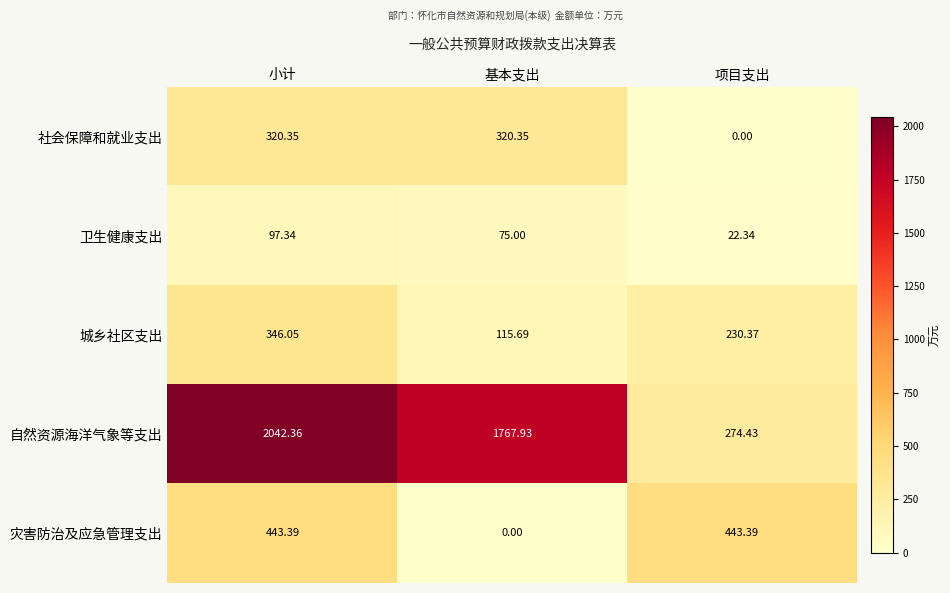

Count the number of categories in the chart.

3